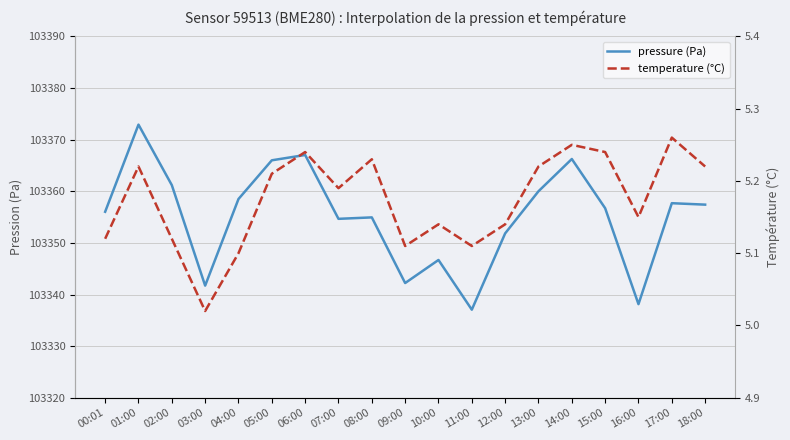

Where is the first local maximum for temperature?

01:00